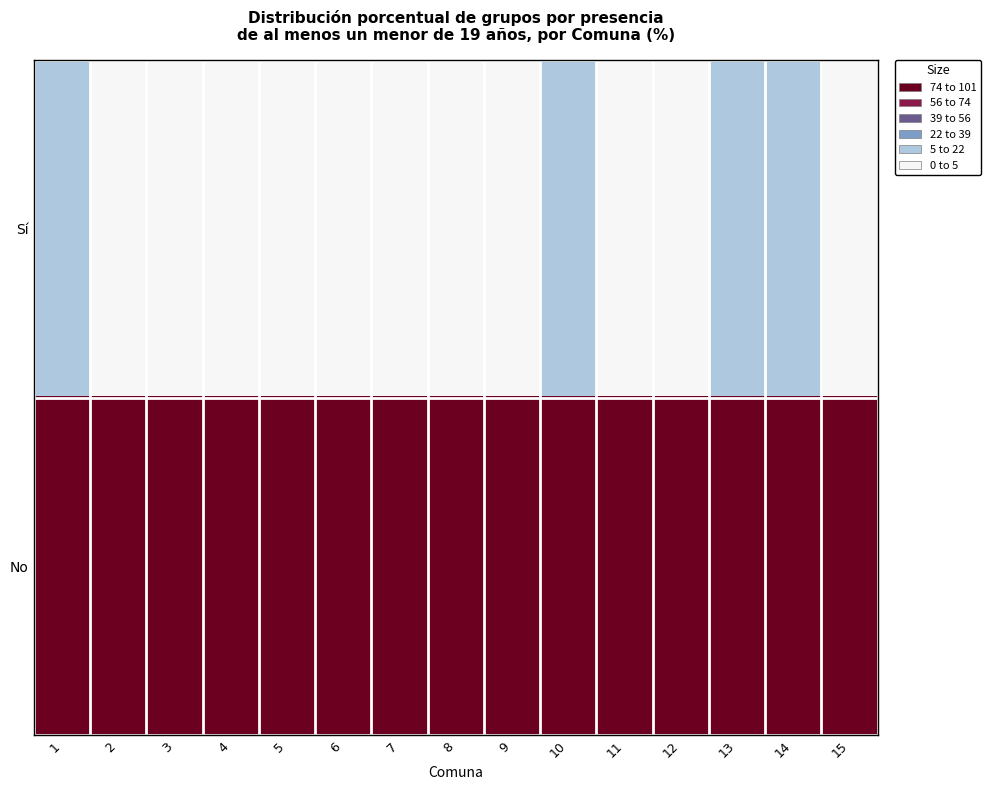

Rank the series by their maximum value, from lowest to highest.

Sí, No